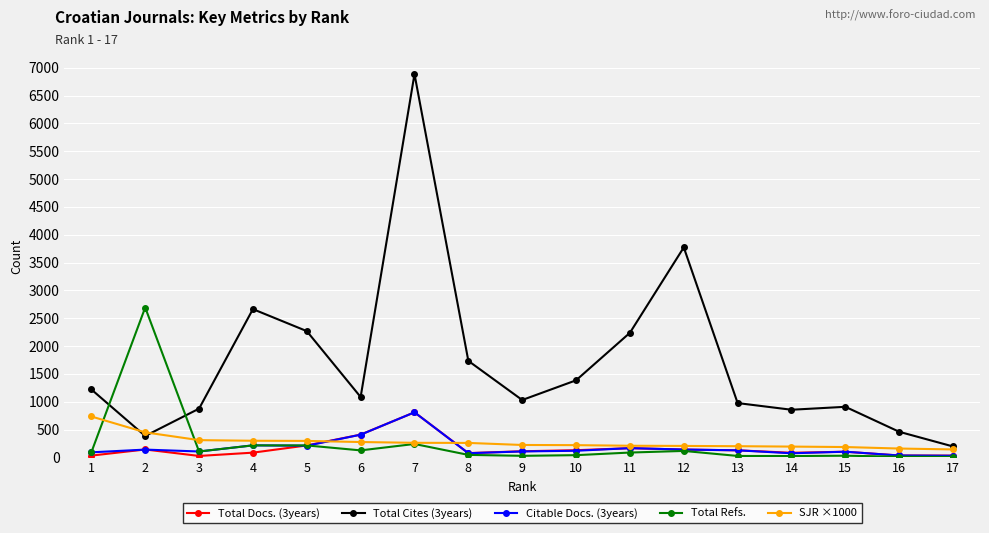

What is the sum of all Total Refs. values?

4106